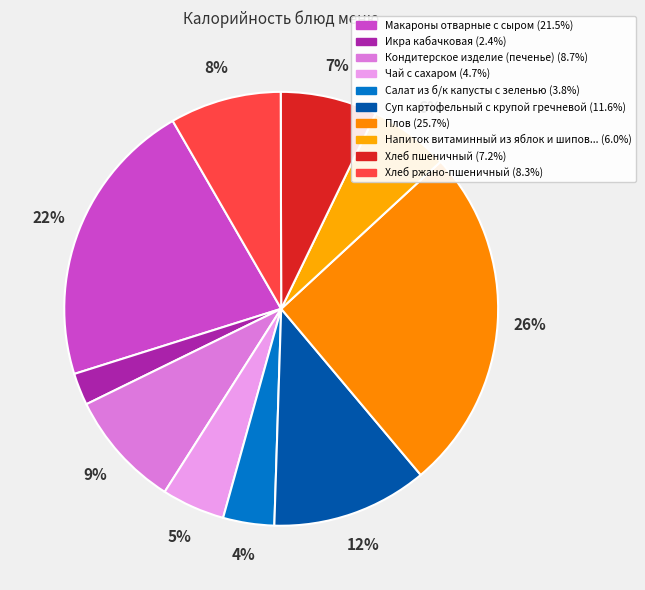

Which category has the smallest portion of the pie?

Икра кабачковая